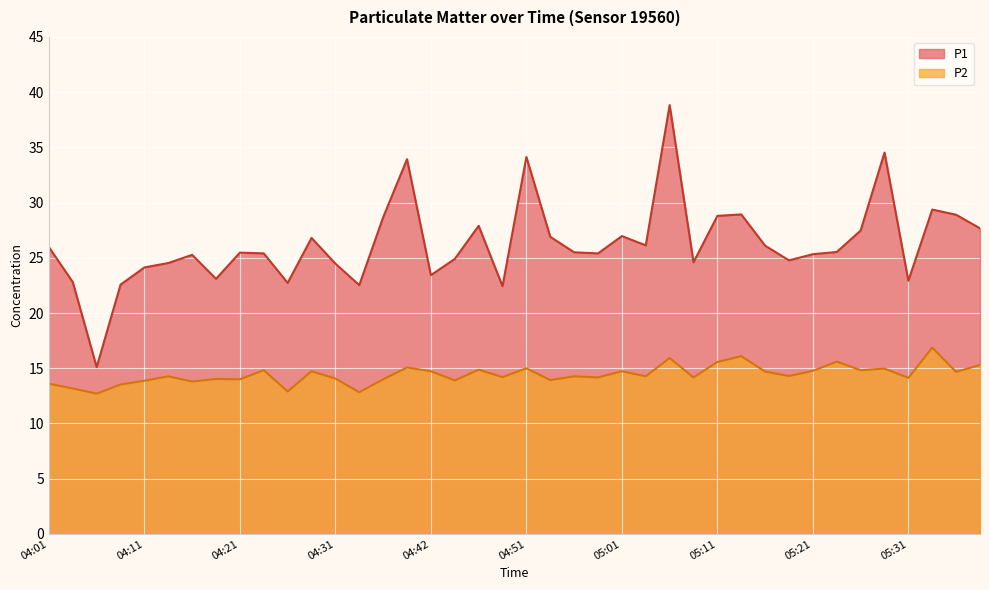

List the labels in order of P2 value, smallest first.

04:06, 04:34, 04:26, 04:04, 04:09, 04:01, 04:16, 04:11, 04:44, 04:54, 04:21, 04:36, 04:19, 04:31, 05:31, 04:59, 05:09, 04:49, 04:14, 04:56, 05:04, 05:19, 05:36, 05:16, 04:29, 04:42, 05:01, 05:21, 04:24, 05:26, 04:47, 05:29, 04:51, 04:39, 05:39, 05:11, 05:24, 05:06, 05:14, 05:34